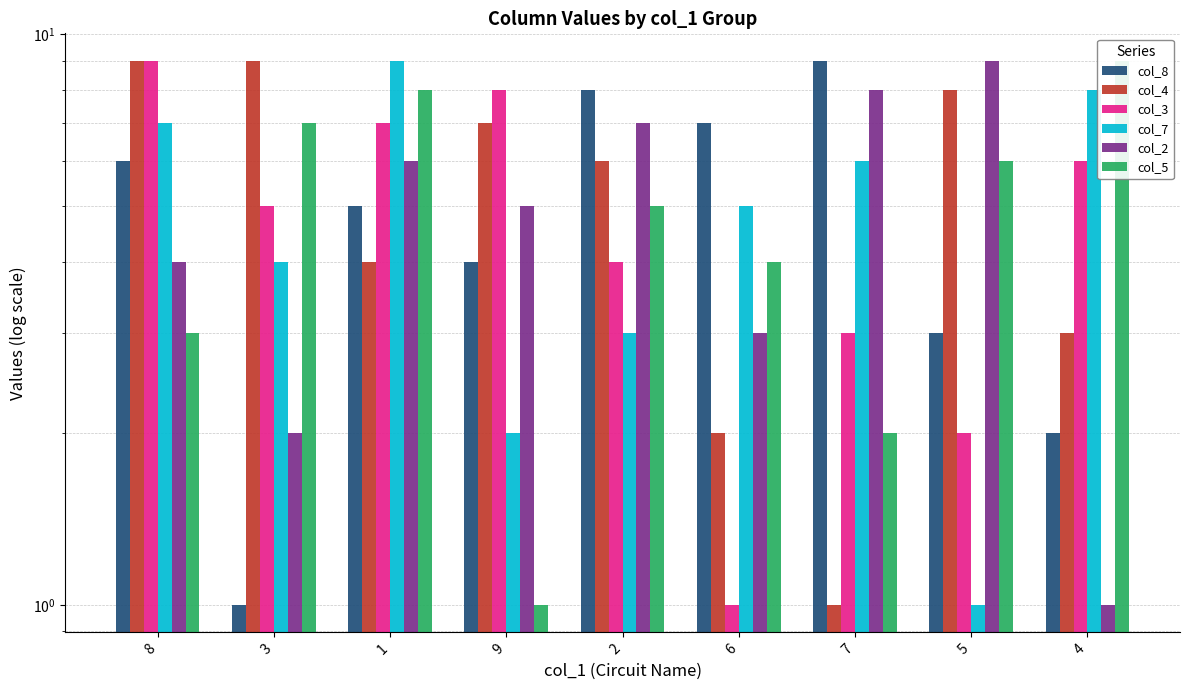

How many bars are there in each group?

6